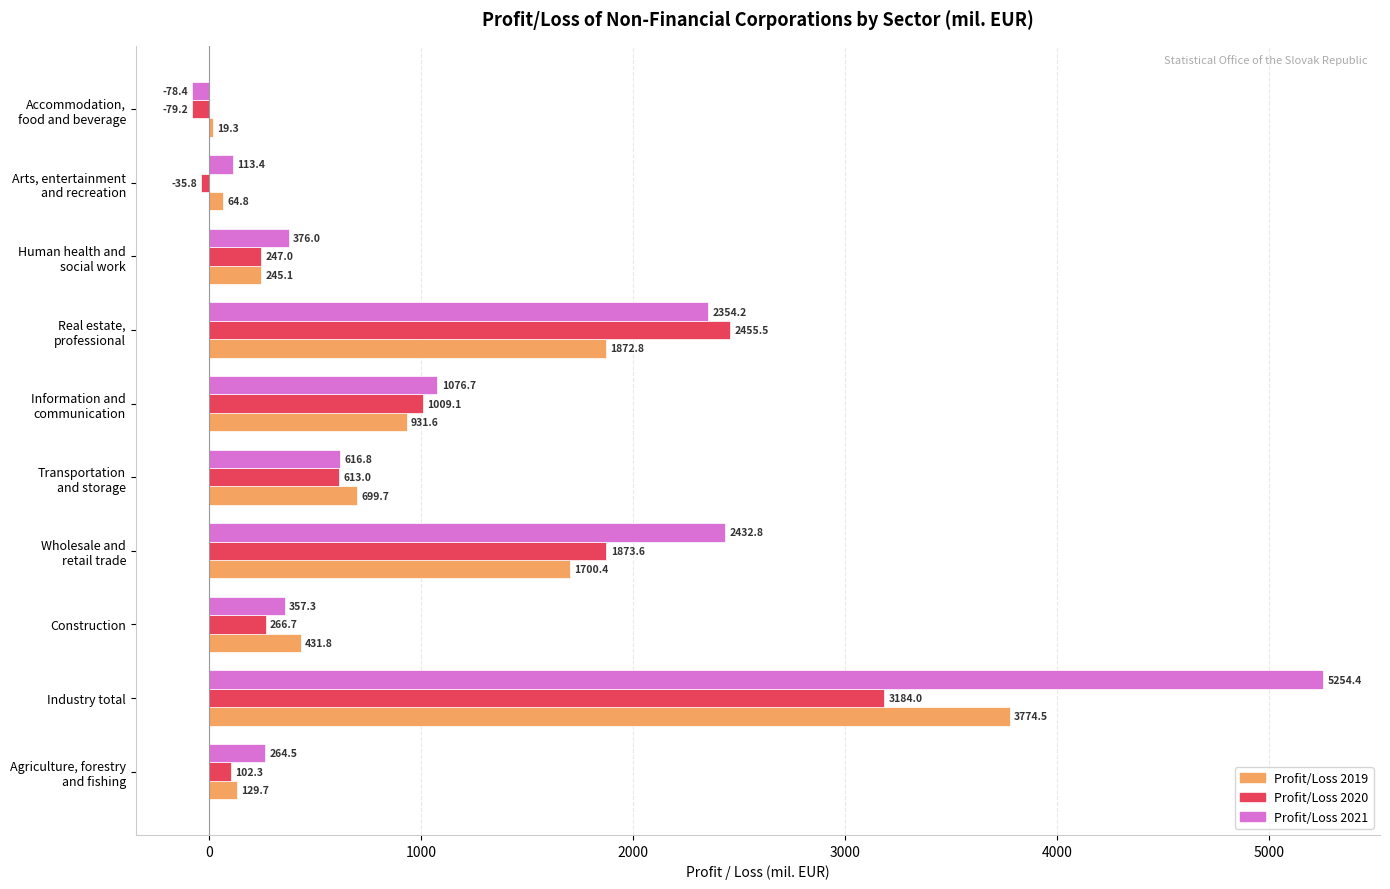

What is the maximum value for Profit/Loss 2021?

5254.4